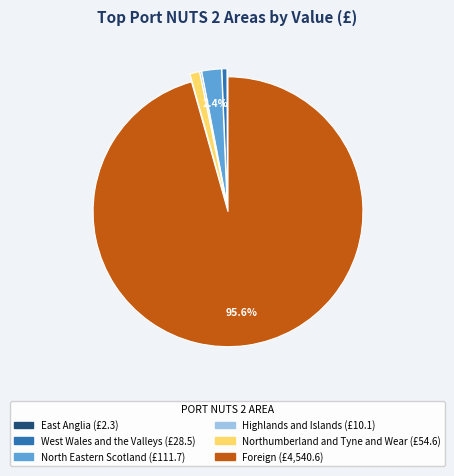

Is there any slice that represents more than half of the pie?

Yes